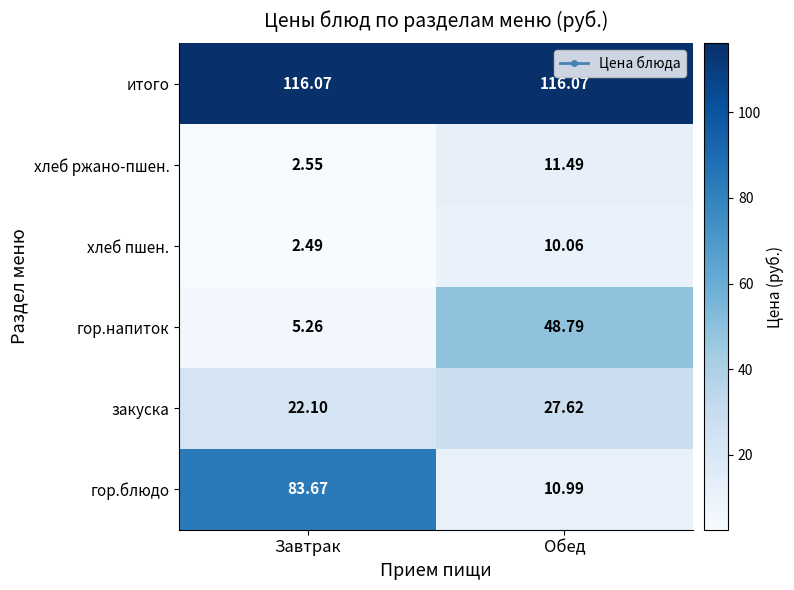

Which series changed the most between Завтрак and Обед?

гор.блюдо